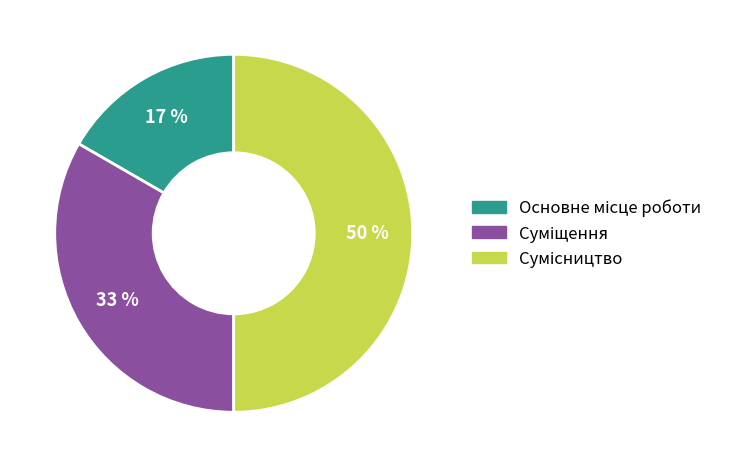

To the nearest percent, what is the average slice percentage?

33%